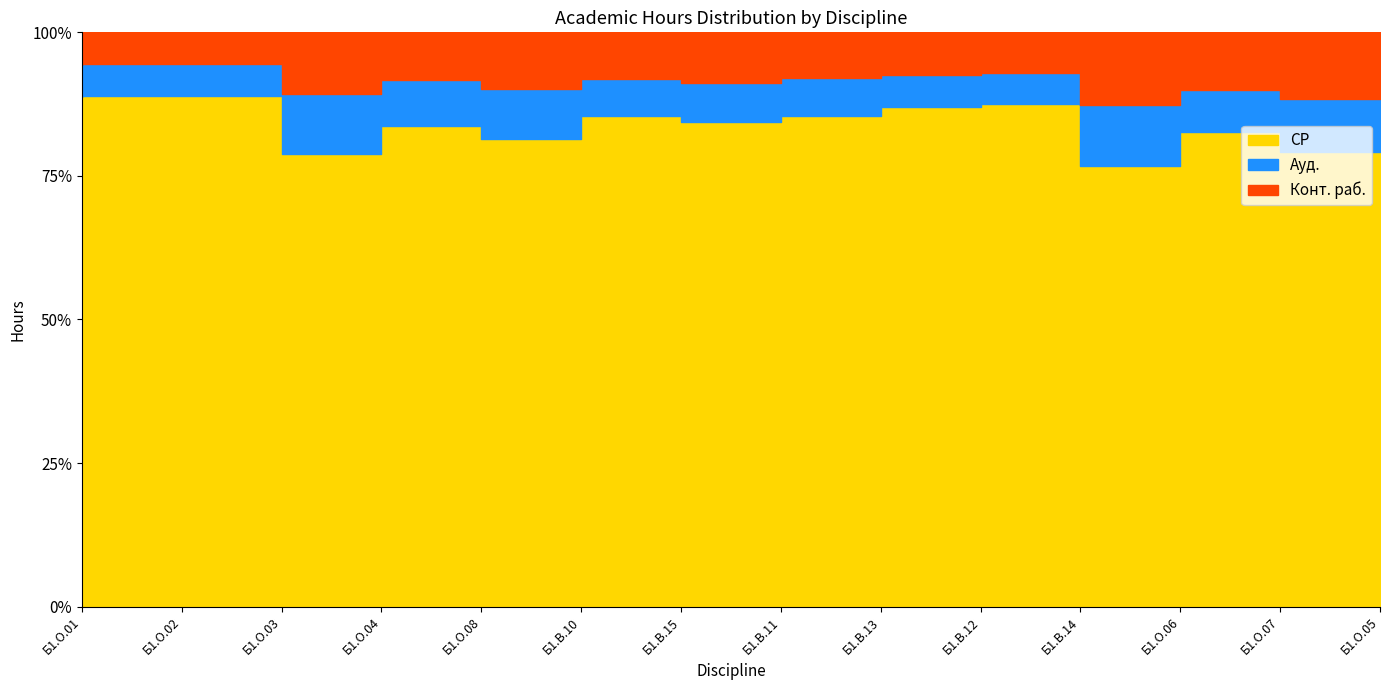

Which has a higher value, Б1.О.05 or Б1.О.01?

Б1.О.01